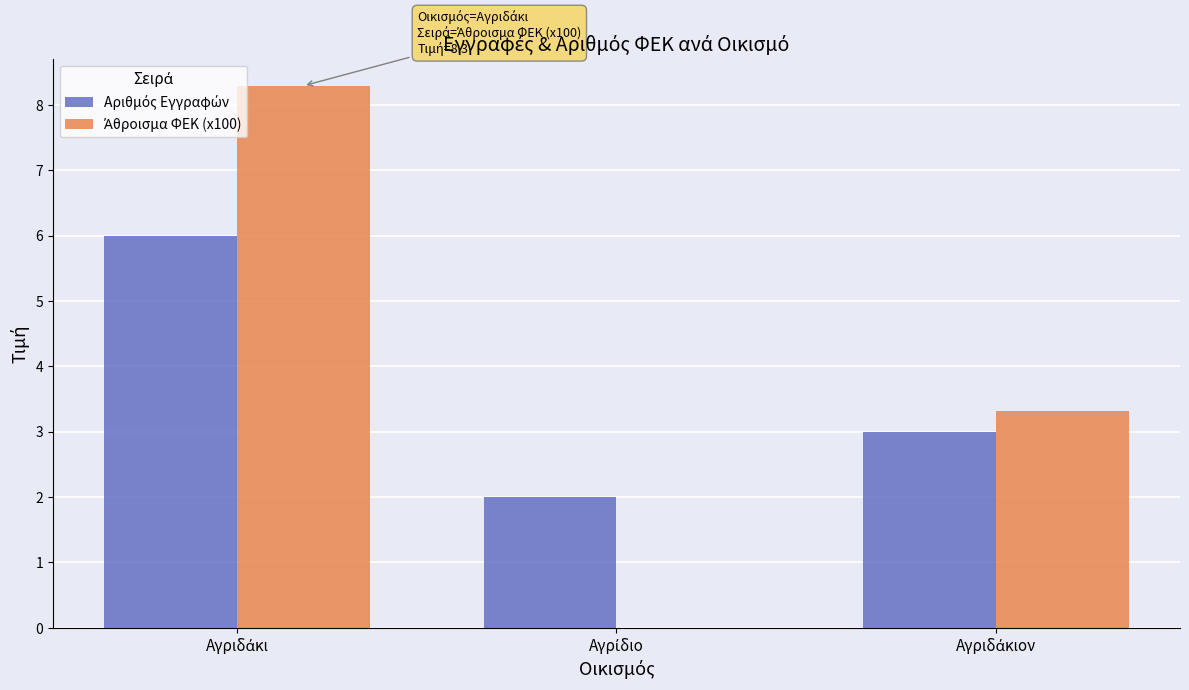

What is the maximum value shown in the chart?

8.3